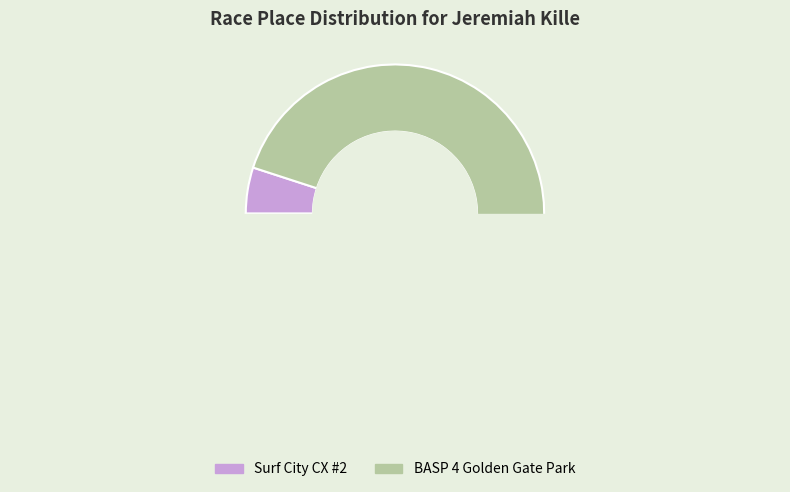

How many slices are in this pie chart?

2